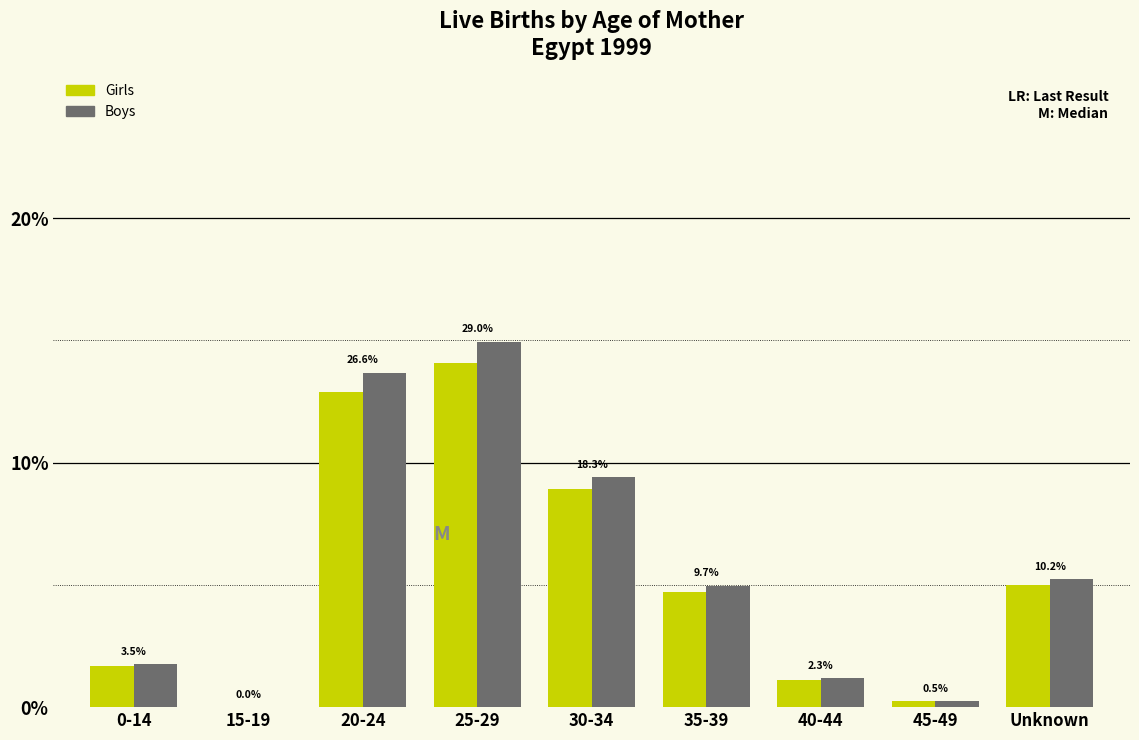

How many groups of bars are there?

9